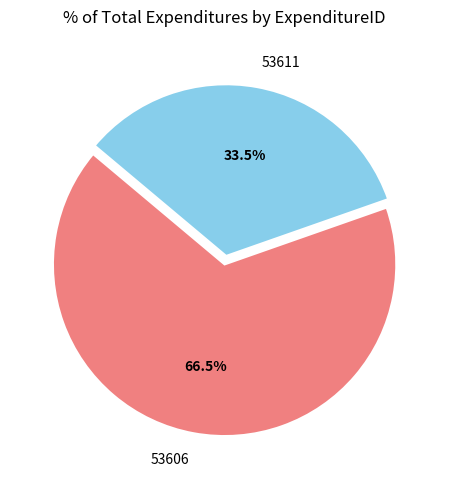

The 53606 slice represents 75% of the pie. True or false?

False